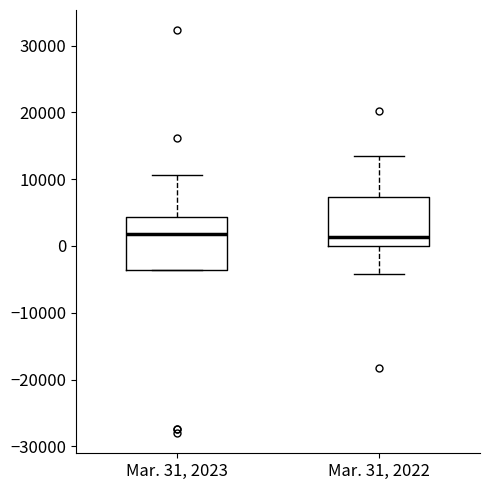

Reading left to right, read every box against the y-axis: the position of its median line, the range the box covers, and the ends of its whiskers. The values are not printed on the chart, so give them approximately, as read against the axis.

Mar. 31, 2023: median 2000, box -4000 to 4000, whiskers -4000 to 11000
Mar. 31, 2022: median 1000, box 0 to 7000, whiskers -4000 to 13000